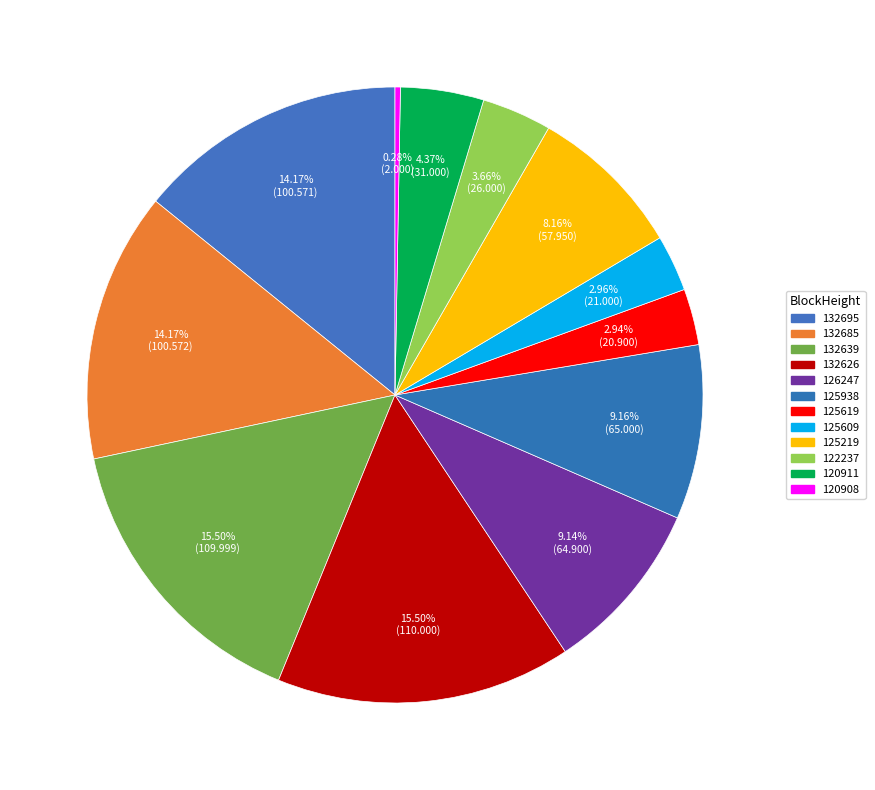

Which category has the smallest portion of the pie?

120908